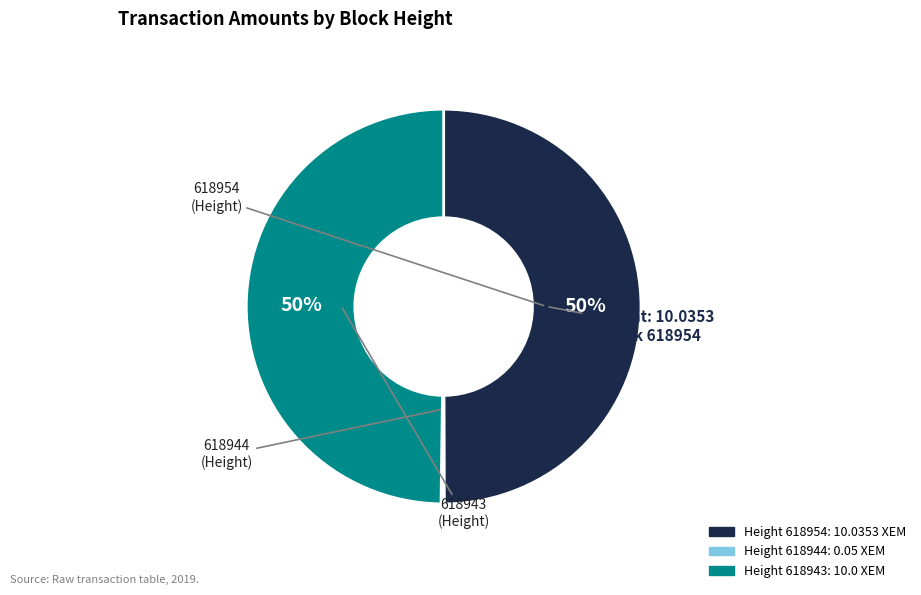

To the nearest percent, what is the difference between the largest and smallest slice percentages?

50%